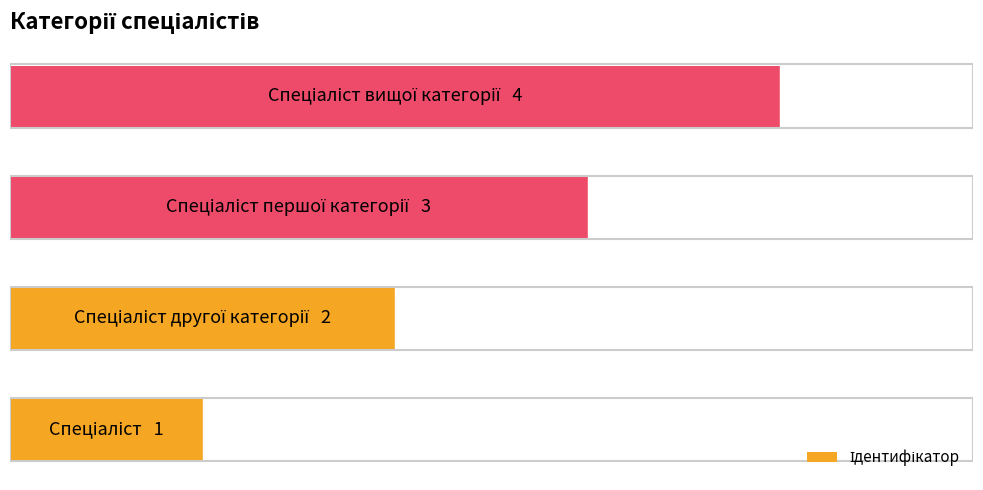

Are the bars horizontal?

Yes